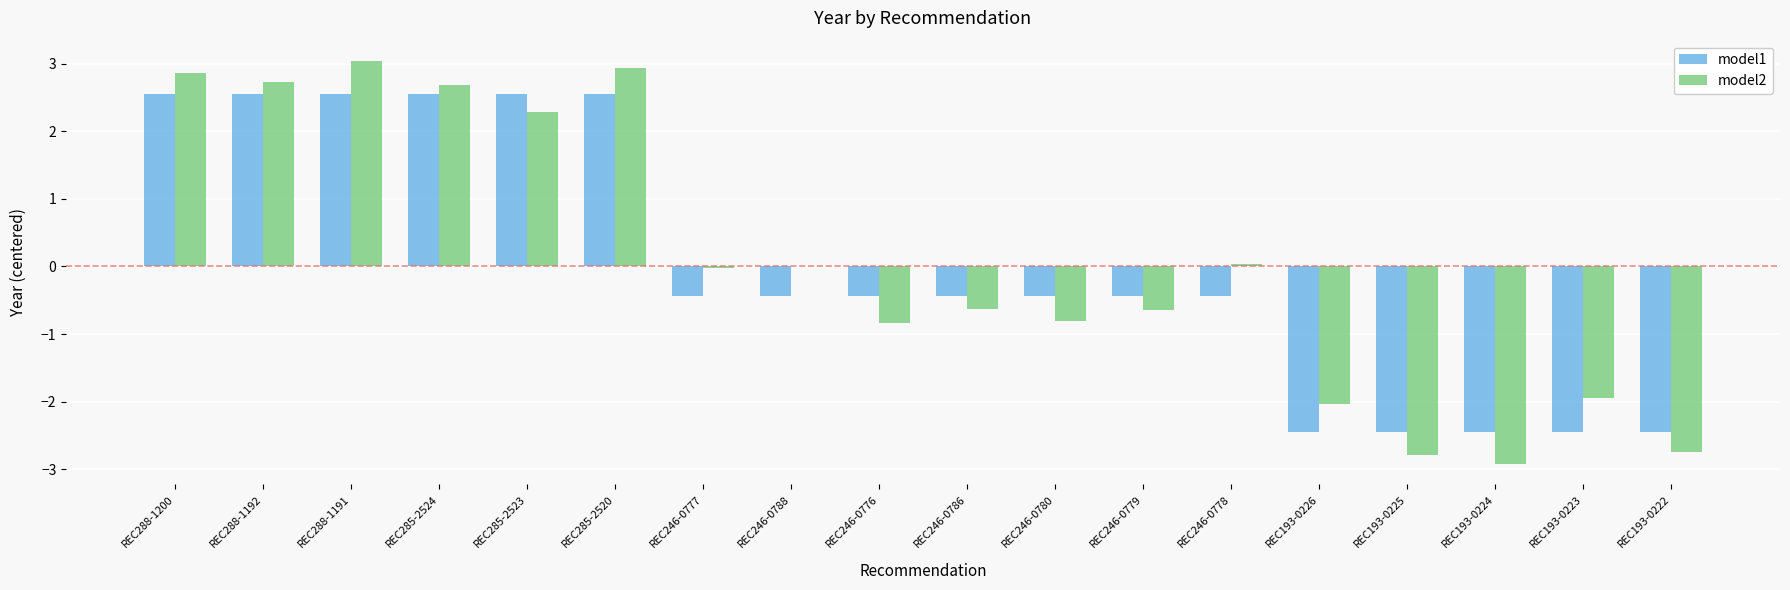

How many bars are there in each group?

2